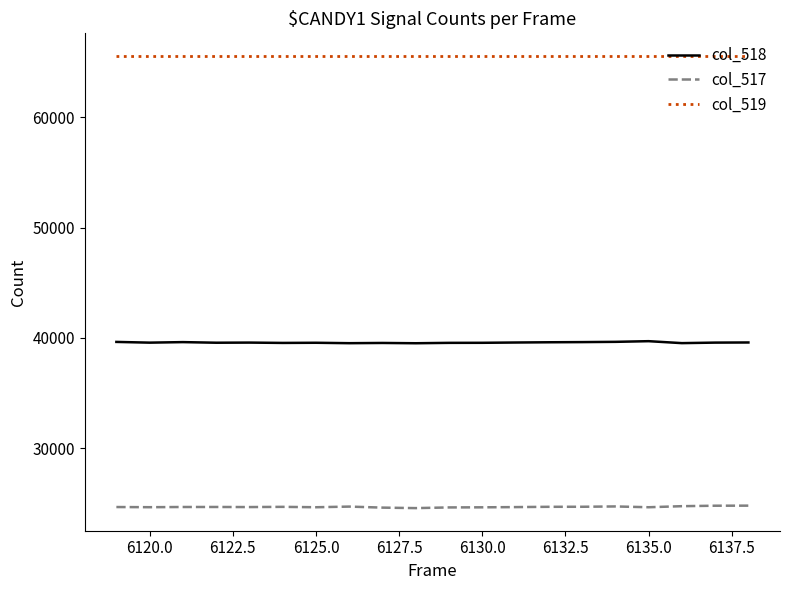

List the series in order of their overall mean, lowest first.

col_517, col_518, col_519